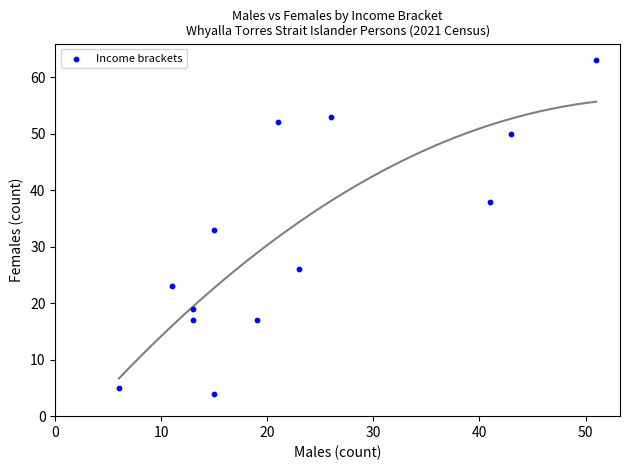

What is the range of X values (max minus min)?

45